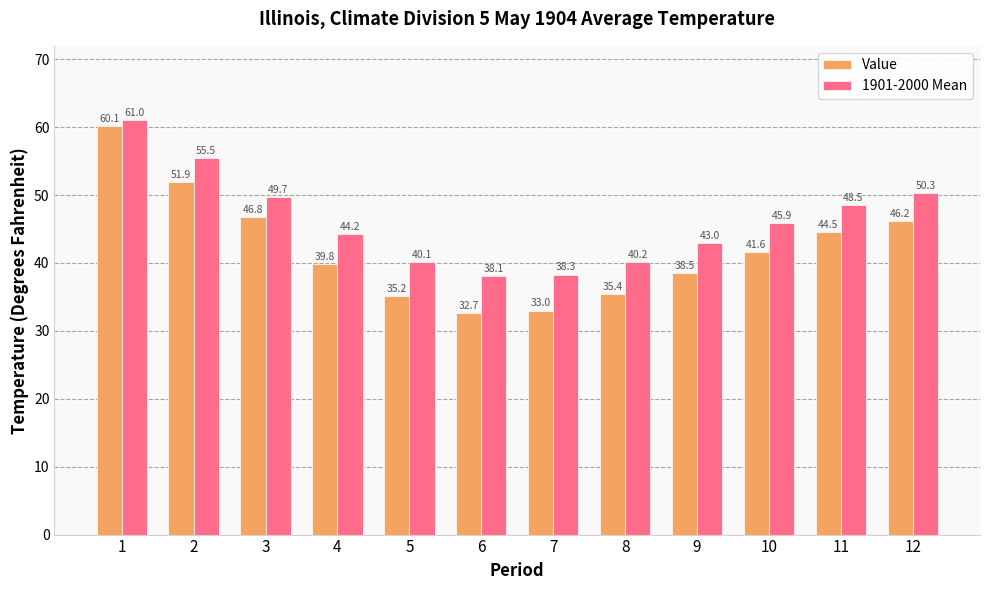

Which category has the lowest value across all series?

6